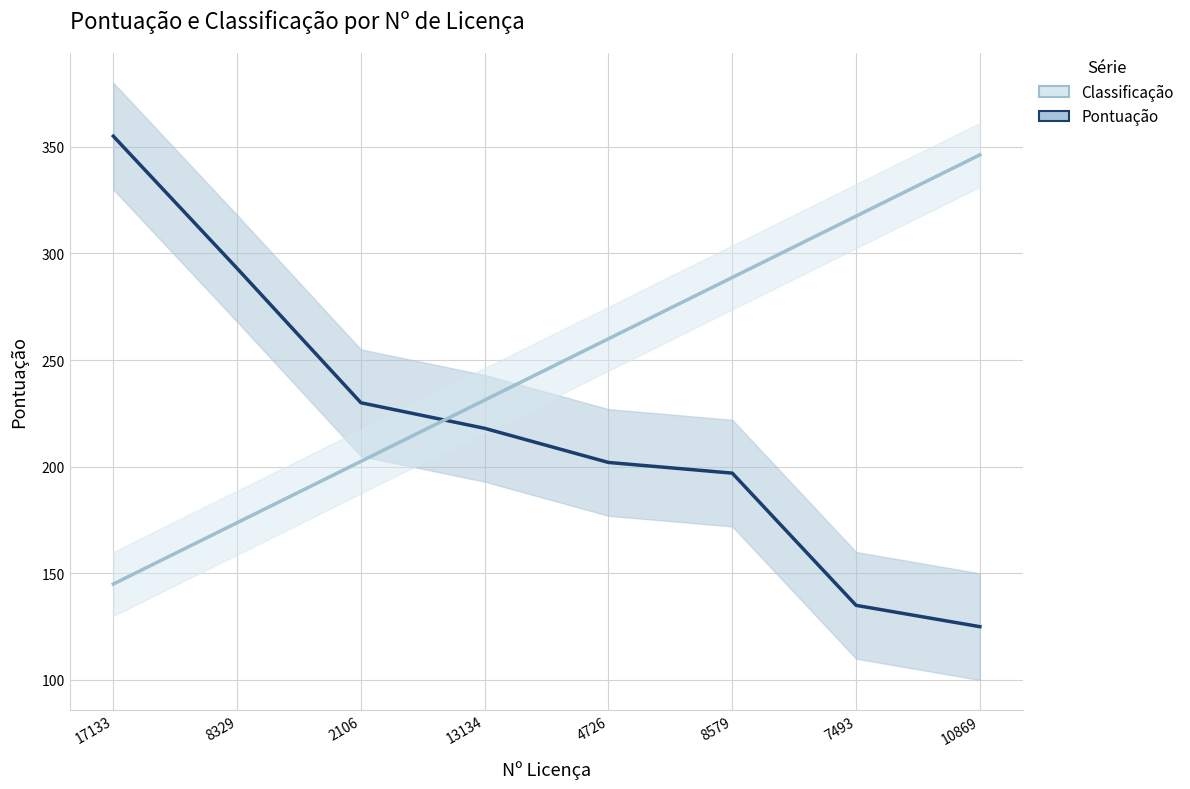

Which series has the widest spread of values?

Pontuação